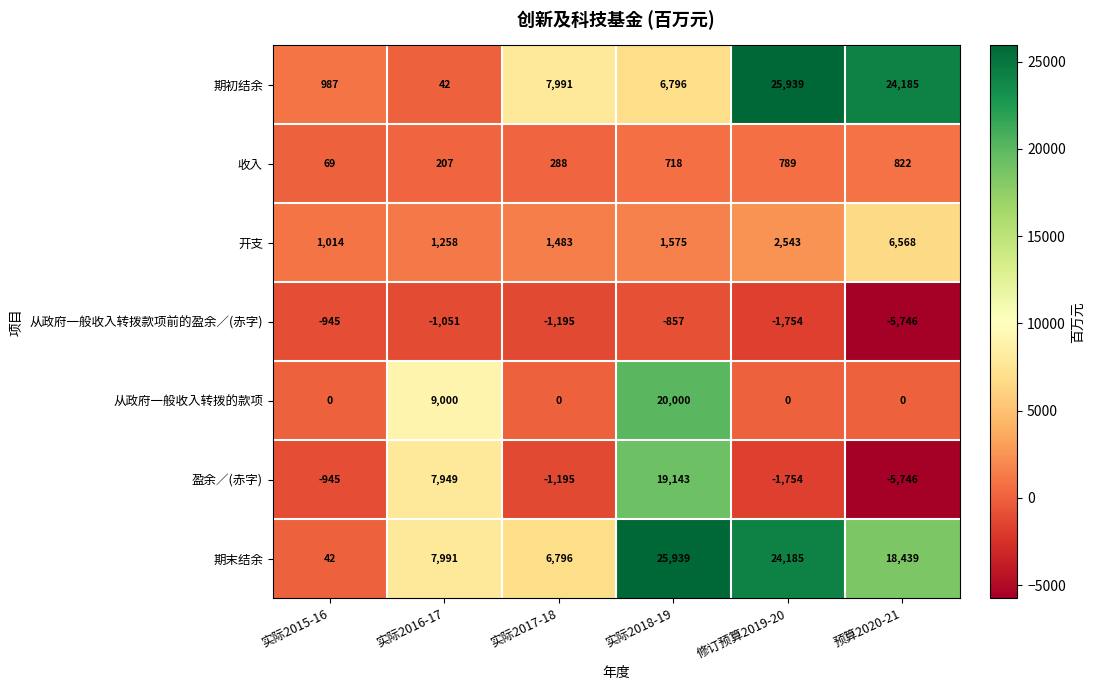

Rank the series at 实际2016-17 from highest to lowest value.

从政府一般收入转拨的款项, 期末结余, 盈余／(赤字), 开支, 收入, 期初结余, 从政府一般收入转拨款项前的盈余／(赤字)